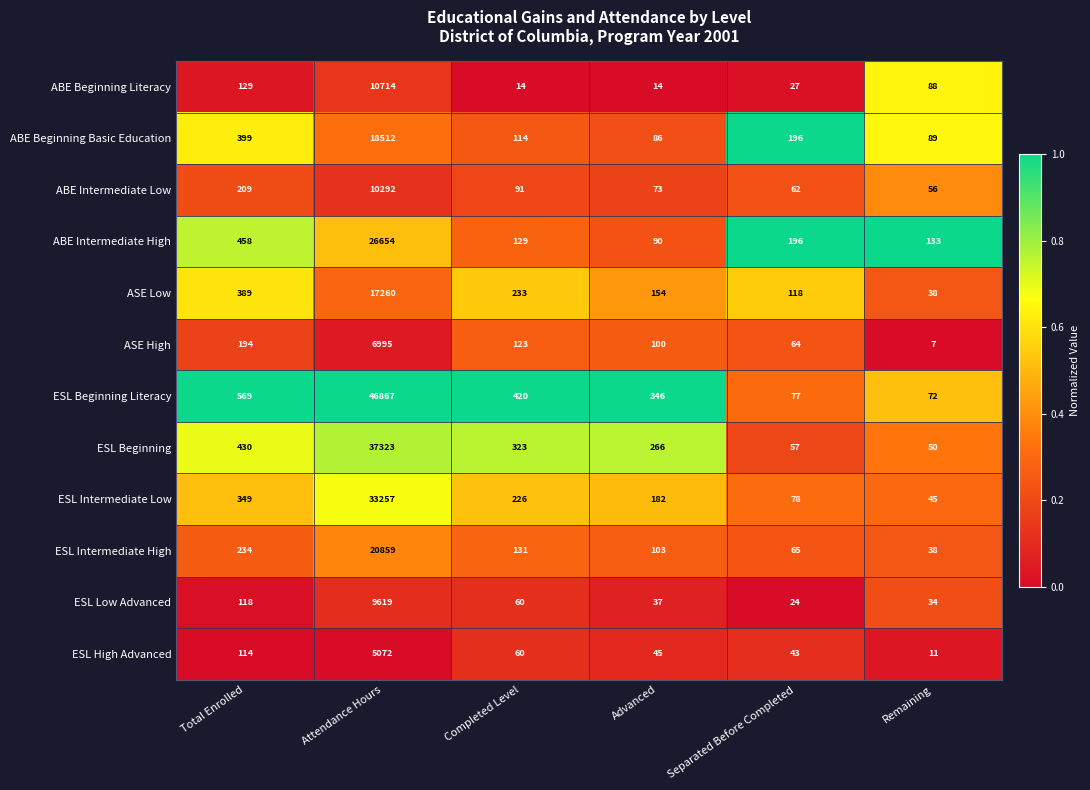

Which series has the largest total across all categories?

ESL Beginning Literacy